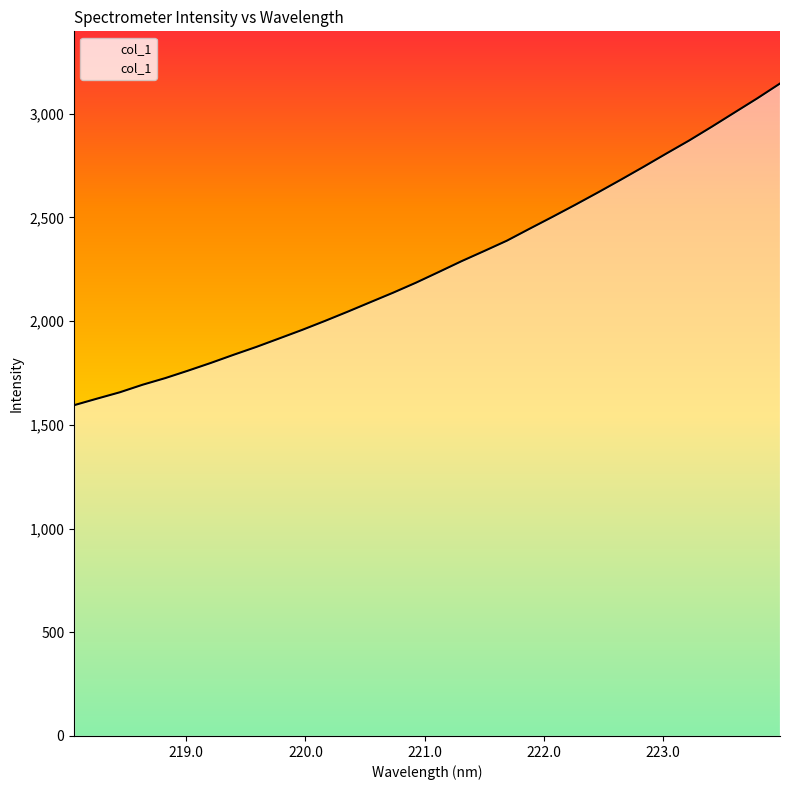

What is the maximum value shown in the chart?

3145.6